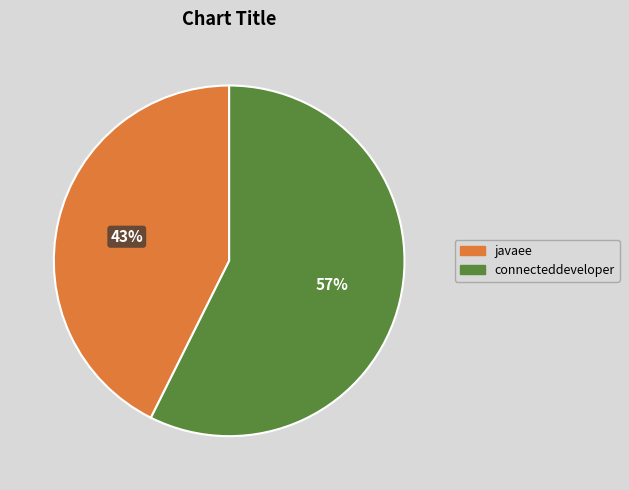

Does connecteddeveloper represent more than half of the total?

Yes